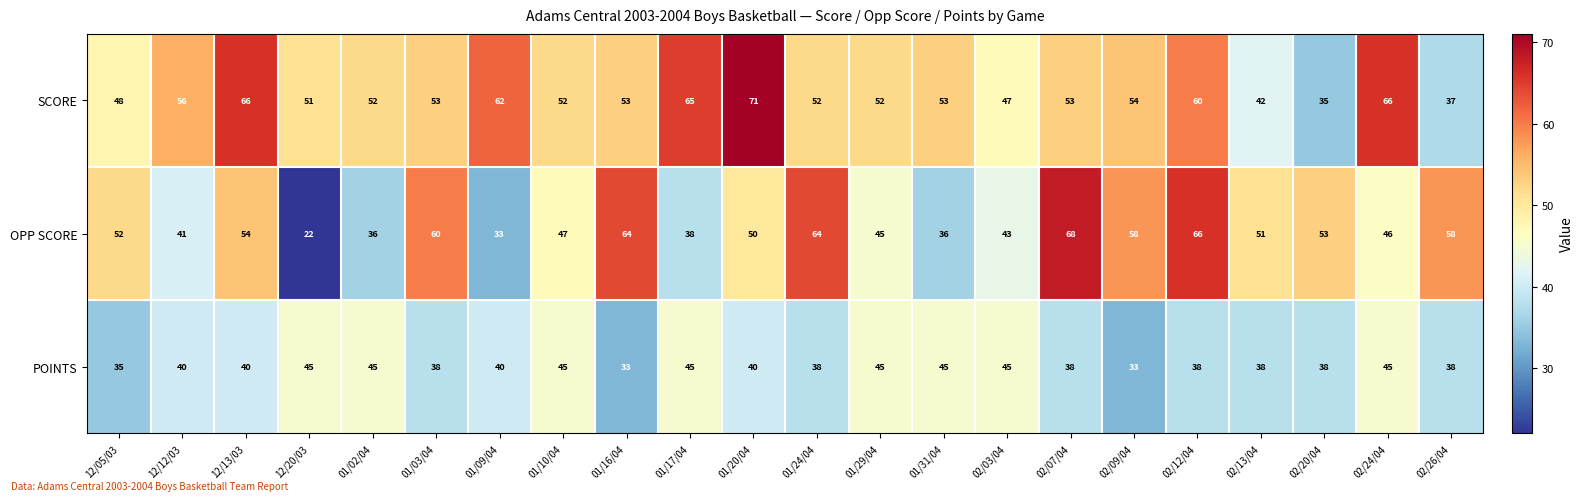

What is the smallest value displayed?

22